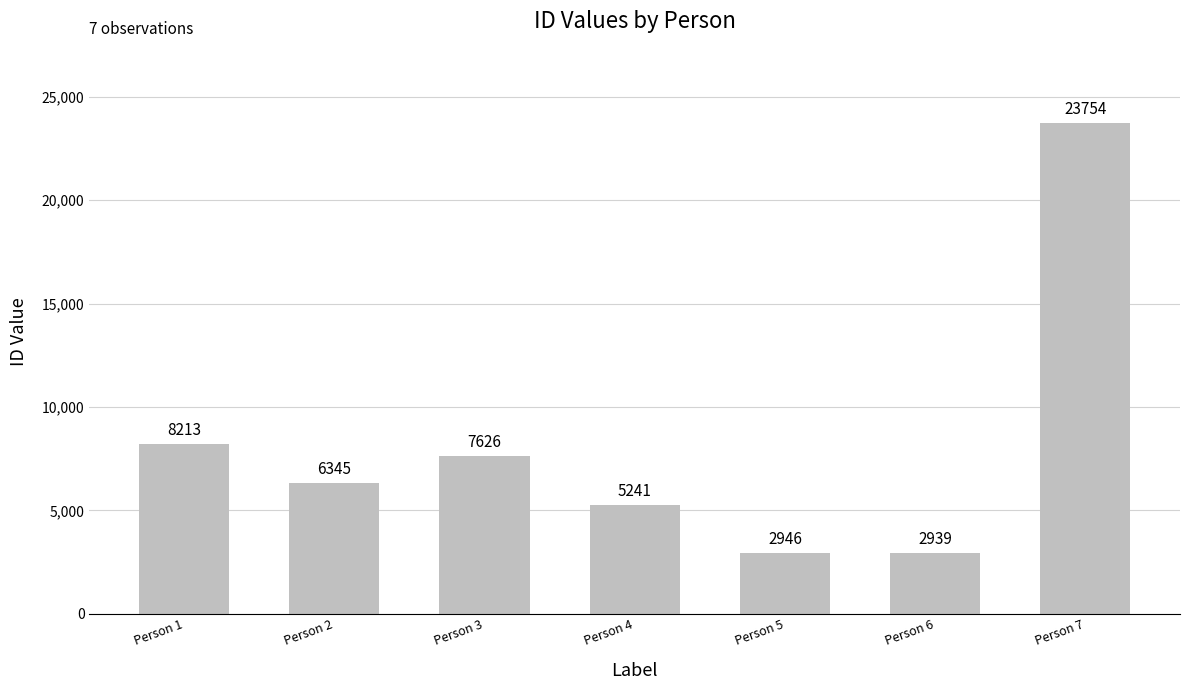

Reading right to left, transcribe all the data shown in this chart.

23754	2939	2946	5241	7626	6345	8213